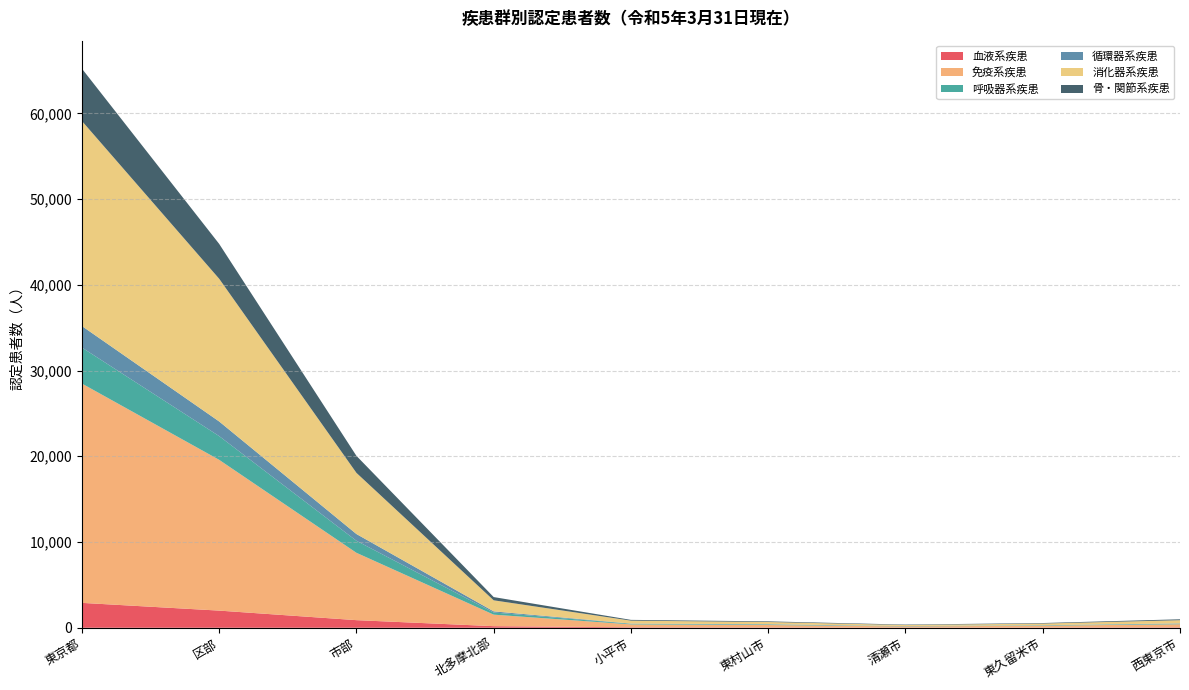

Reading right to left, what are all the values shown in this chart?

血液系疾患: 西東京市=49	東久留米市=27	清瀬市=19	東村山市=36	小平市=56	北多摩北部=187	市部=888	区部=2002	東京都=2904
免疫系疾患: 西東京市=364	東久留米市=214	清瀬市=139	東村山市=286	小平市=340	北多摩北部=1343	市部=7856	区部=17584	東京都=25578
呼吸器系疾患: 西東京市=57	東久留米市=46	清瀬市=25	東村山市=59	小平市=62	北多摩北部=249	市部=1401	区部=2768	東京都=4199
循環器系疾患: 西東京市=39	東久留米市=16	清瀬市=18	東村山市=33	小平市=29	北多摩北部=135	市部=789	区部=1708	東京都=2510
消化器系疾患: 西東京市=375	東久留米市=190	清瀬市=119	東村山市=260	小平市=344	北多摩北部=1288	市部=7132	区部=16645	東京都=23915
骨・関節系疾患: 西東京市=106	東久留米市=60	清瀬市=49	東村山市=73	小平市=90	北多摩北部=378	市部=1985	区部=4065	東京都=6106